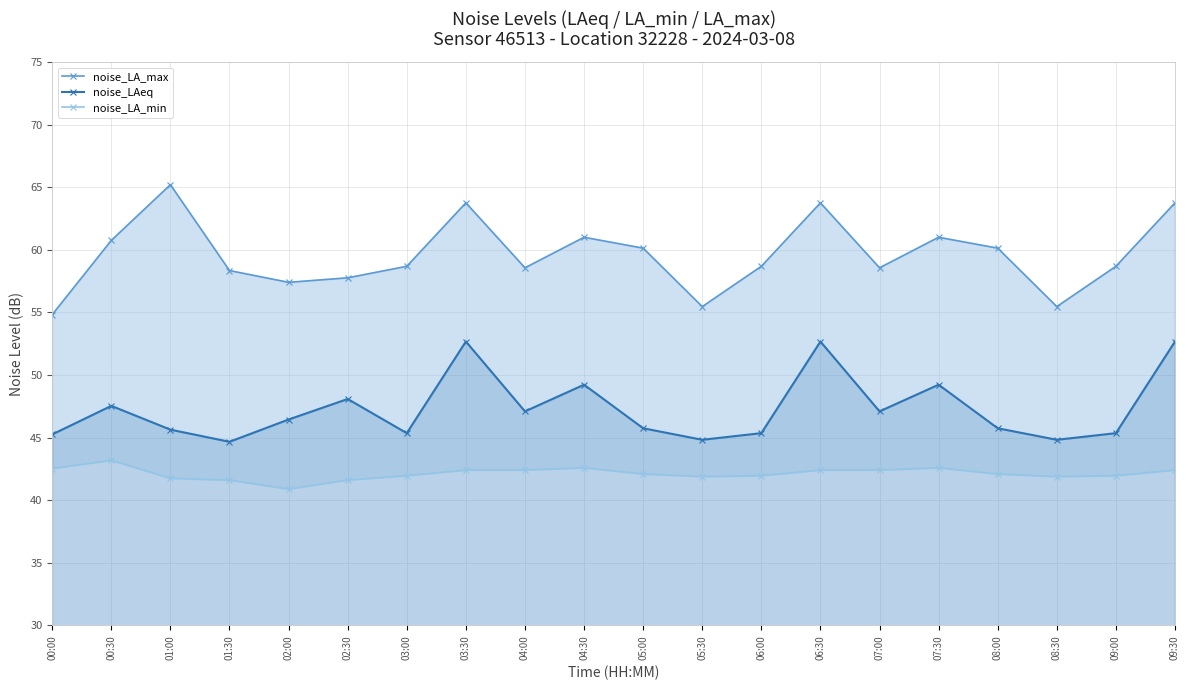

What is the average value of the noise_LA_min series?

42.1